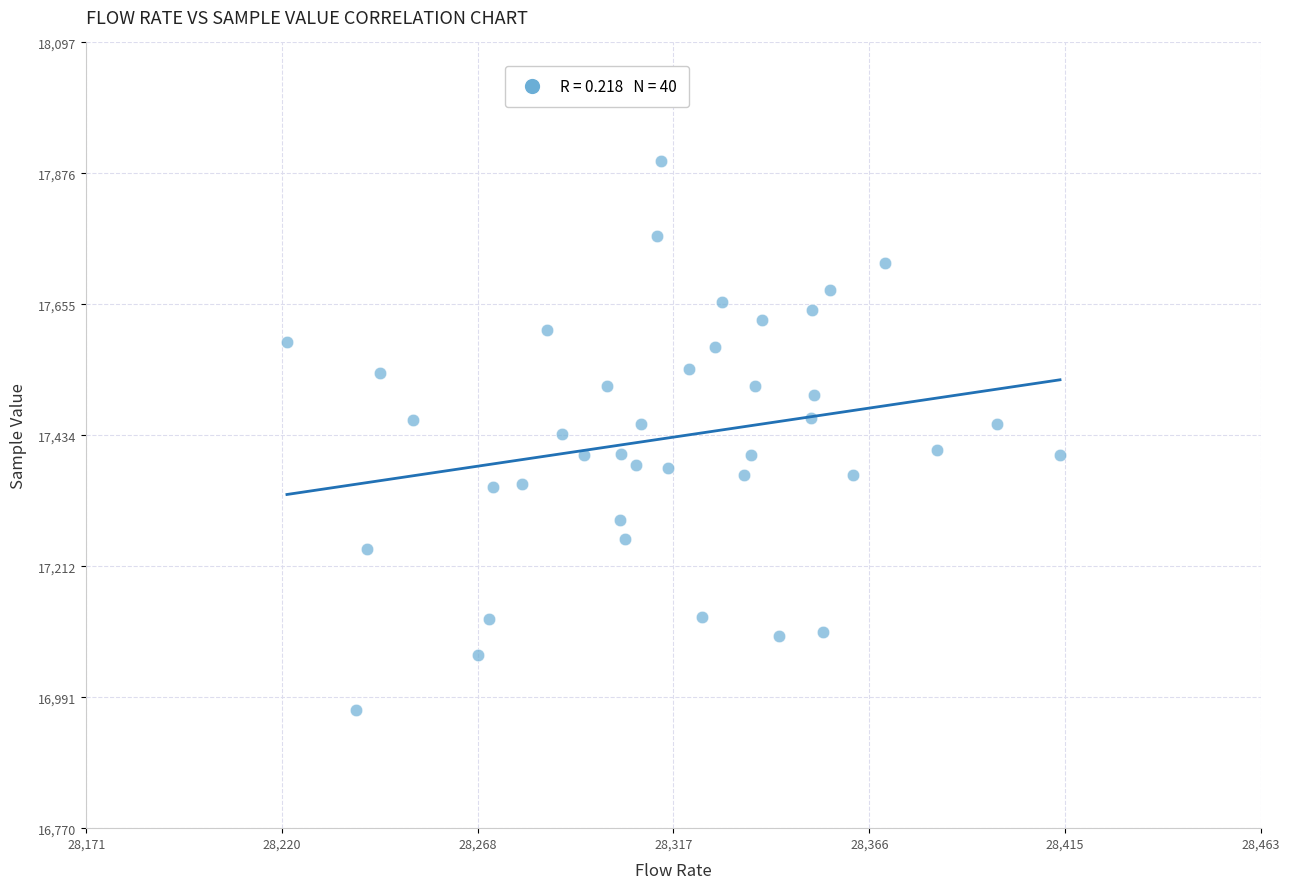

What is the range of Y values (max minus min)?

927